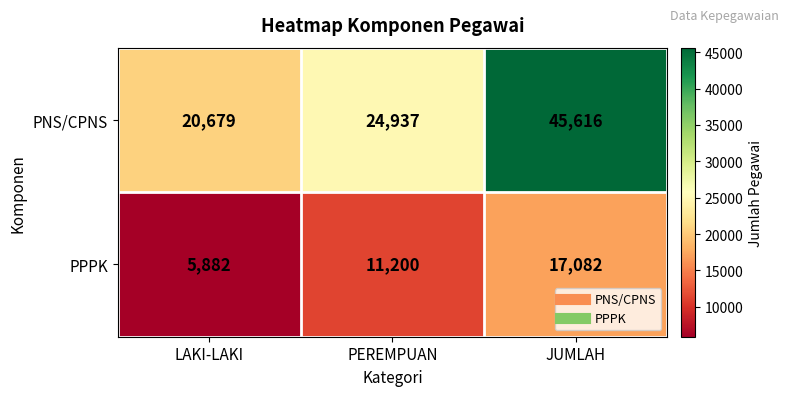

The PNS/CPNS series shows 9900 at PEREMPUAN. True or false?

False